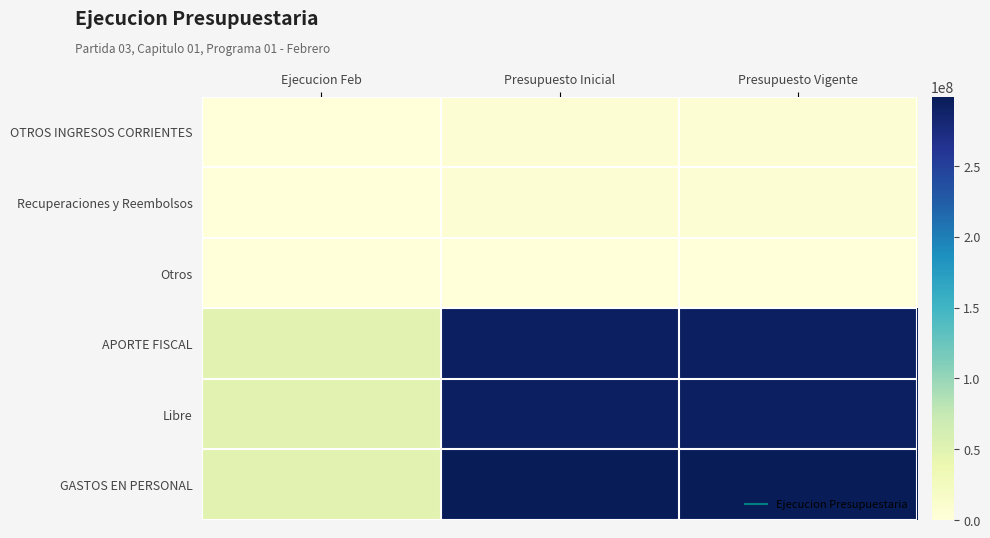

List the series in order of their peak value, highest first.

GASTOS EN PERSONAL, APORTE FISCAL, Libre, OTROS INGRESOS CORRIENTES, Recuperaciones y Reembolsos, Otros